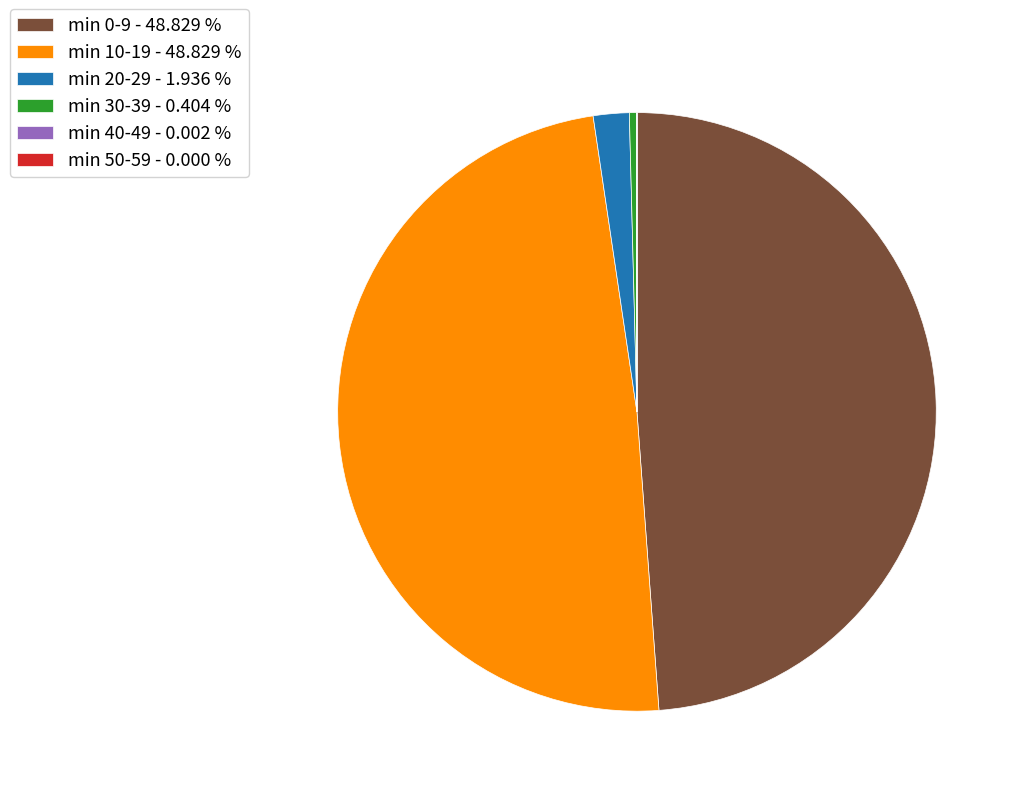

Between min 30-39 - 0.404 % and min 10-19 - 48.829 %, which is larger?

min 10-19 - 48.829 %